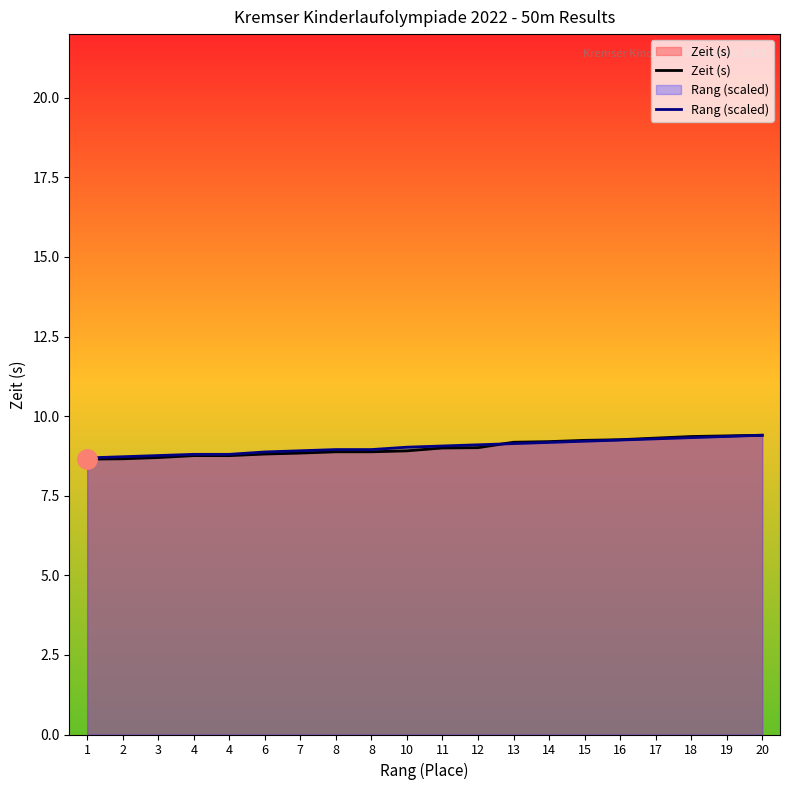

Reading left to right, transcribe all the data shown in this chart.

Zeit (s): 1=8.7	2=8.7	3=8.7	4=8.8	4=8.8	6=8.8	7=8.8	8=8.9	8=8.9	10=8.9	11=9.0	12=9.0	13=9.2	14=9.2	15=9.2	16=9.3	17=9.3	18=9.4	19=9.4	20=9.4
Rang (scaled): 1=8.7	2=8.7	3=8.8	4=8.8	4=8.8	6=8.9	7=8.9	8=9.0	8=9.0	10=9.0	11=9.1	12=9.1	13=9.1	14=9.2	15=9.2	16=9.2	17=9.3	18=9.3	19=9.4	20=9.4